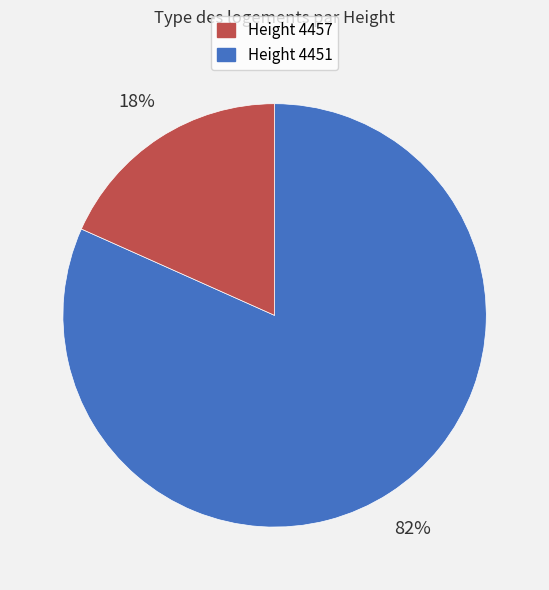

Is there a majority slice in this chart?

Yes